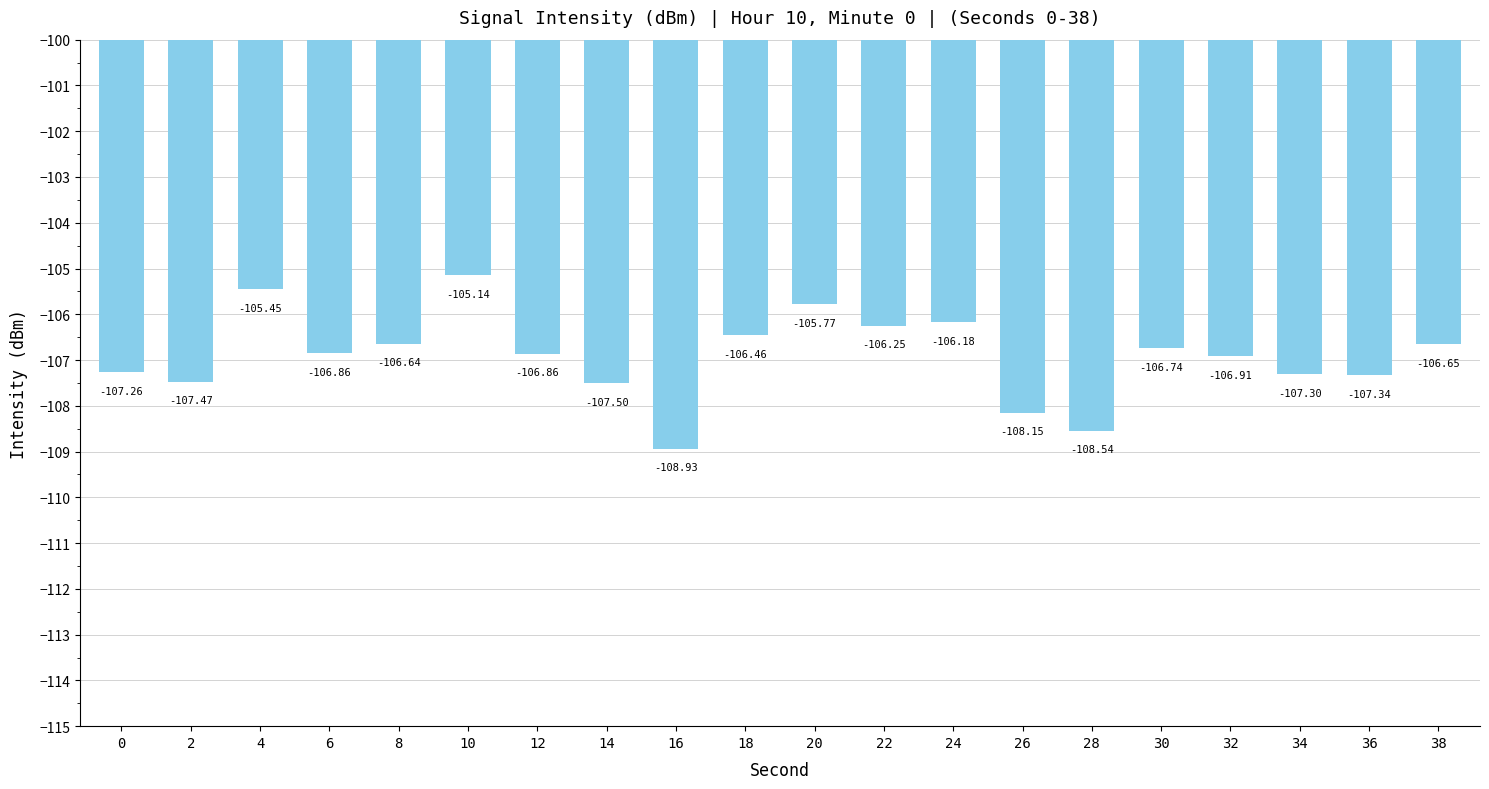

True or false: the data shows -35.2 at 26.

False